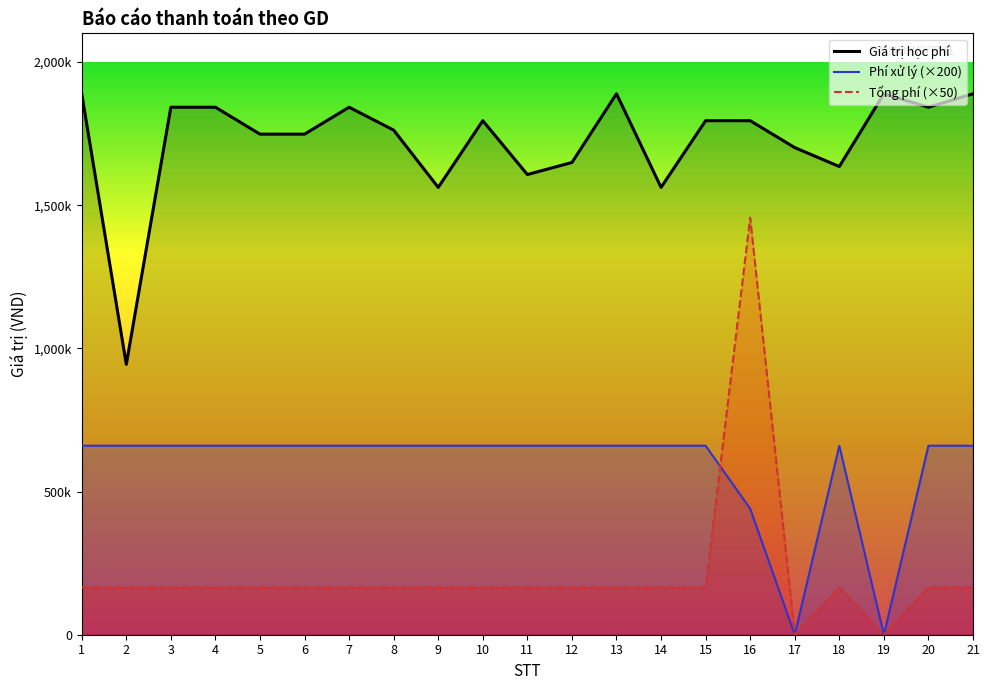

Which label corresponds to the smallest value in the chart?

17